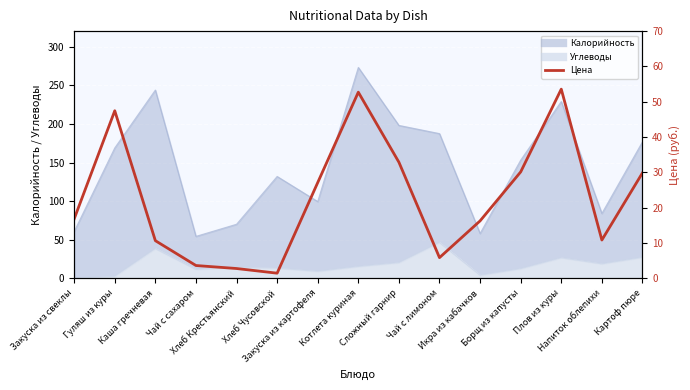

Reading left to right, what are all the values shown in this chart?

16.9	47.5	10.7	3.7	2.8	1.5	27.1	52.7	32.9	5.9	16.3	30.2	53.6	10.9	29.9